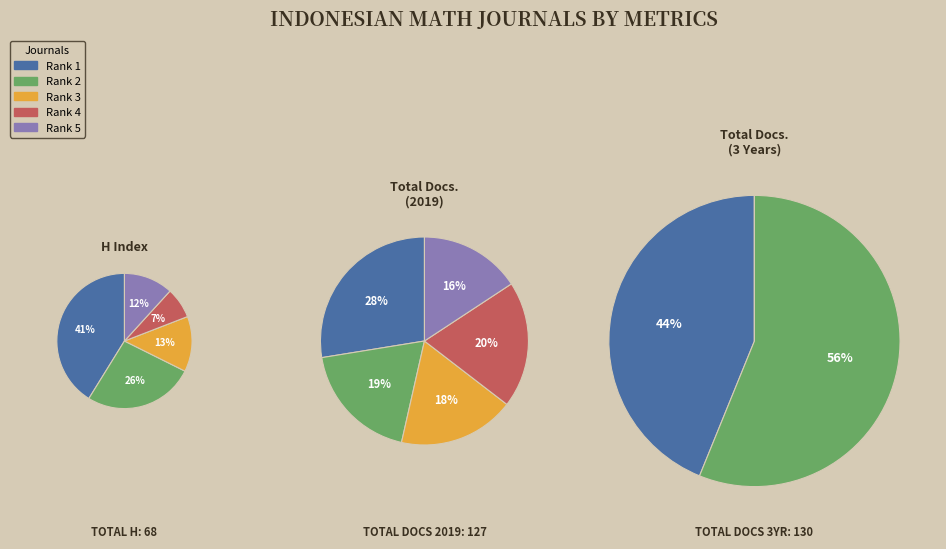

At Science and Technology Indonesia, list the series in order from smallest to largest.

Total Docs. (3years), H index, Total Docs. (2019)